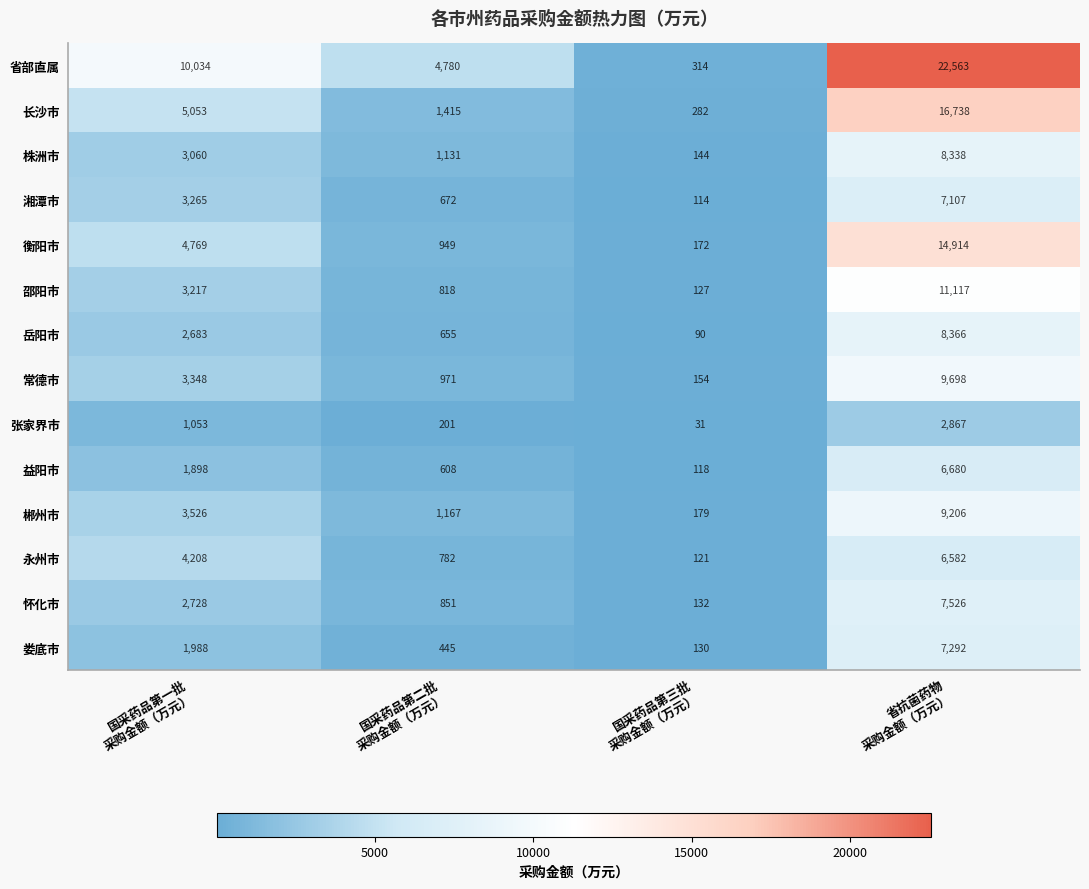

Which series has the widest spread of values?

省部直属